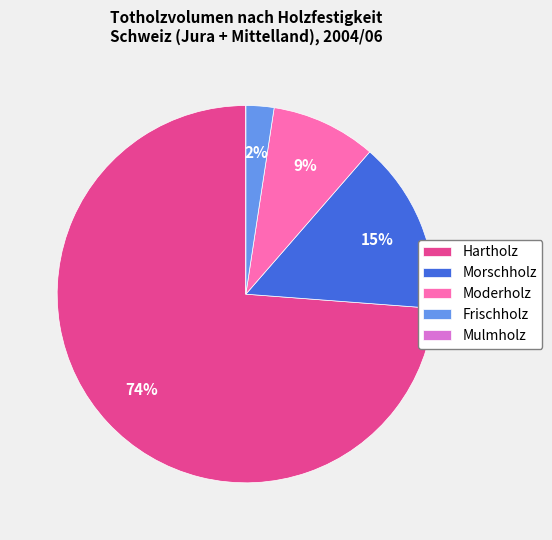

Does any single category account for the majority?

Yes